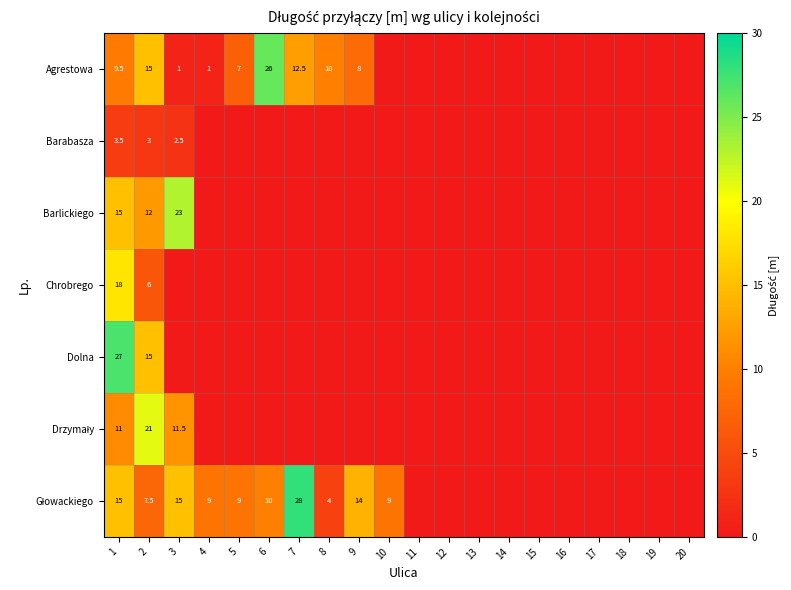

What is the maximum value shown in the chart?

28.0